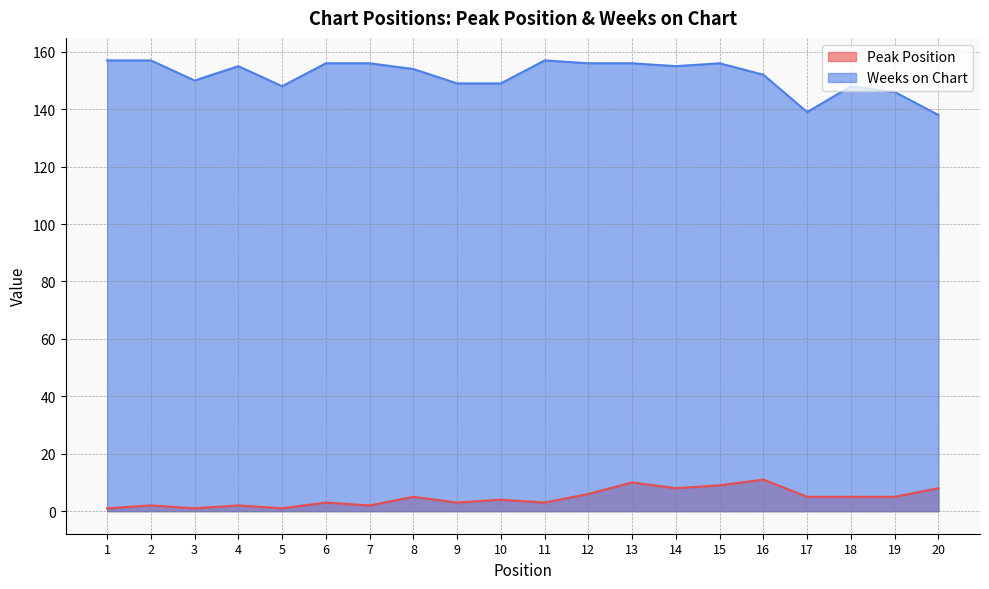

What is the lowest value of the Weeks on Chart series?

138